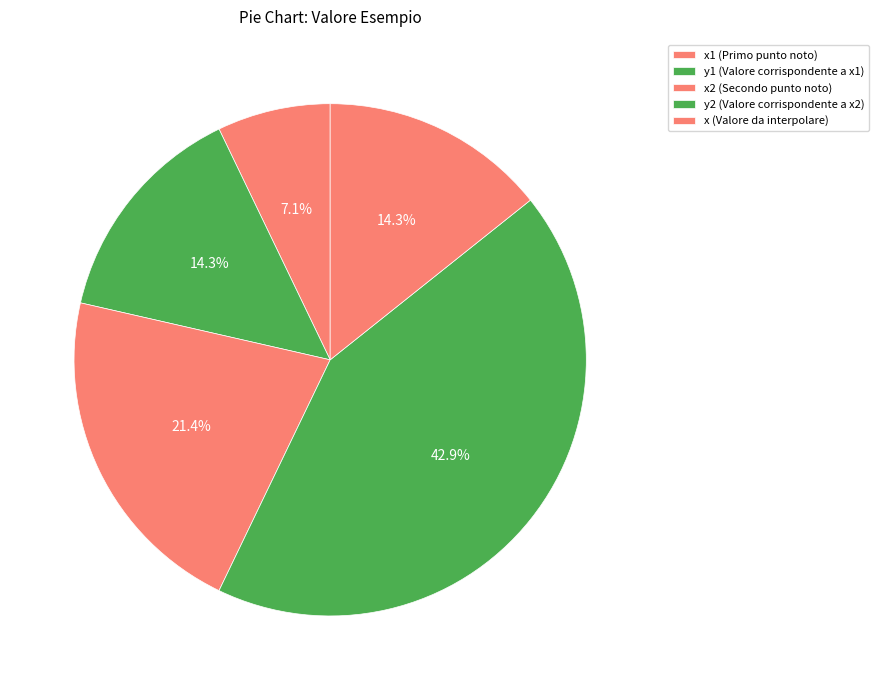

Rank the categories by value from lowest to highest.

x1 (Primo punto noto), y1 (Valore corrispondente a x1), x (Valore da interpolare), x2 (Secondo punto noto), y2 (Valore corrispondente a x2)